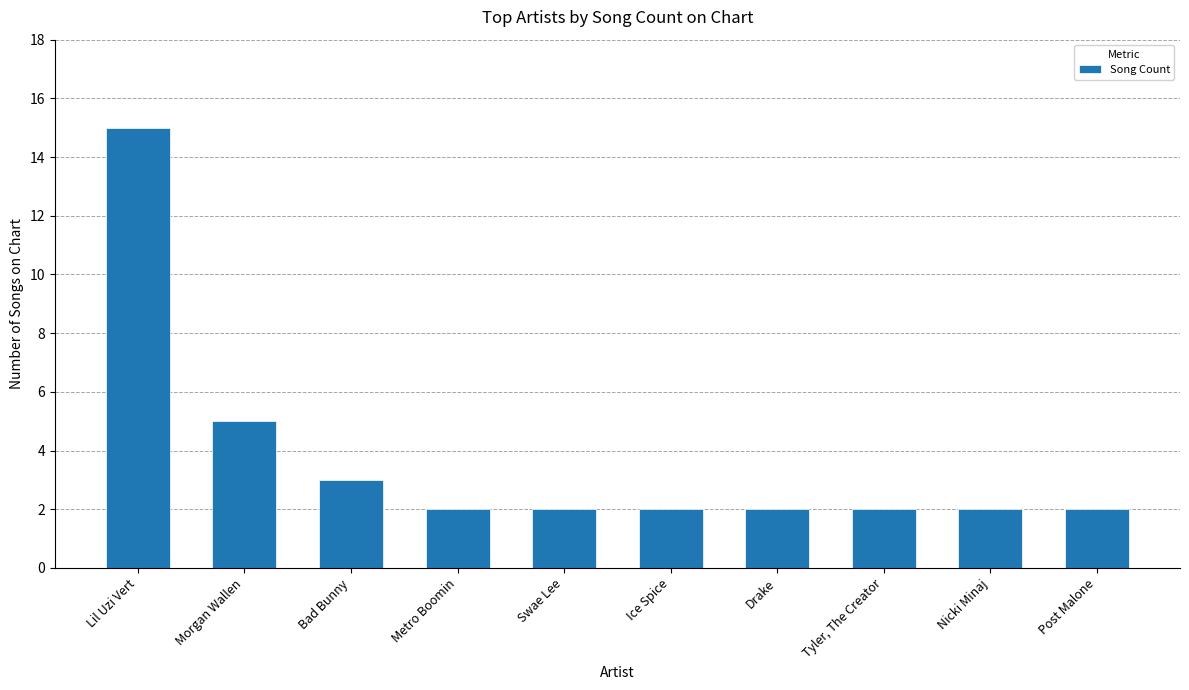

Which has a higher value, Swae Lee or Morgan Wallen?

Morgan Wallen